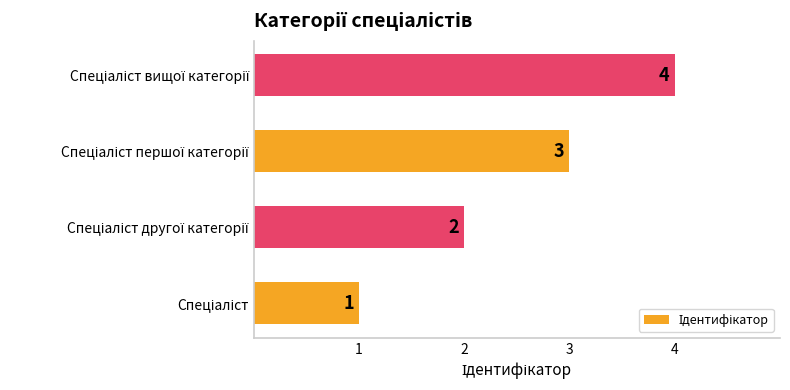

What is the sum of all values?

10